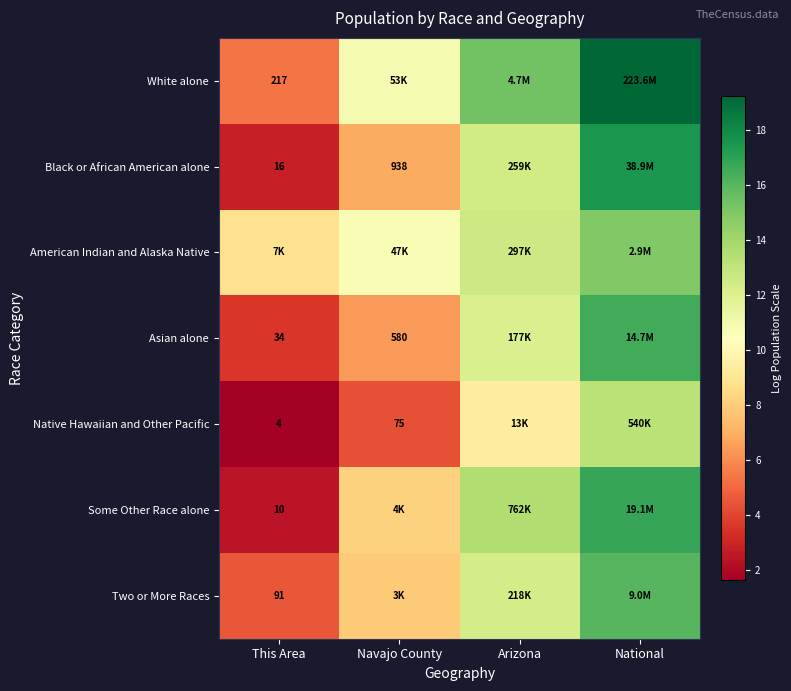

How many values in the Some Other Race alone series are below 13?

2